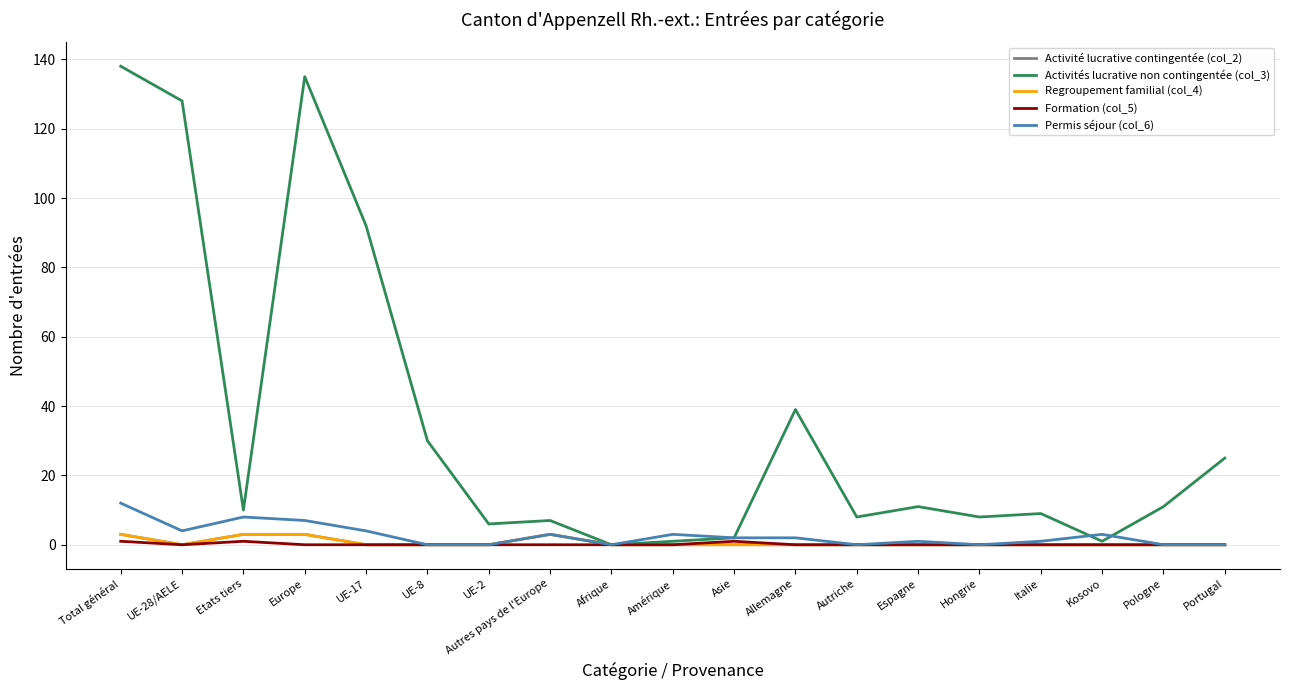

Reading left to right, transcribe all the data shown in this chart.

Activité lucrative contingentée (col_2): Total général=3	UE-28/AELE=0	Etats tiers=3	Europe=3	UE-17=0	UE-8=0	UE-2=0	Autres pays de l'Europe=3	Afrique=0	Amérique=0	Asie=0	Allemagne=0	Autriche=0	Espagne=0	Hongrie=0	Italie=0	Kosovo=0	Pologne=0	Portugal=0
Activités lucrative non contingentée (col_3): Total général=138	UE-28/AELE=128	Etats tiers=10	Europe=135	UE-17=92	UE-8=30	UE-2=6	Autres pays de l'Europe=7	Afrique=0	Amérique=1	Asie=2	Allemagne=39	Autriche=8	Espagne=11	Hongrie=8	Italie=9	Kosovo=1	Pologne=11	Portugal=25
Regroupement familial (col_4): Total général=3	UE-28/AELE=0	Etats tiers=3	Europe=3	UE-17=0	UE-8=0	UE-2=0	Autres pays de l'Europe=3	Afrique=0	Amérique=0	Asie=0	Allemagne=0	Autriche=0	Espagne=0	Hongrie=0	Italie=0	Kosovo=0	Pologne=0	Portugal=0
Formation (col_5): Total général=1	UE-28/AELE=0	Etats tiers=1	Europe=0	UE-17=0	UE-8=0	UE-2=0	Autres pays de l'Europe=0	Afrique=0	Amérique=0	Asie=1	Allemagne=0	Autriche=0	Espagne=0	Hongrie=0	Italie=0	Kosovo=0	Pologne=0	Portugal=0
Permis séjour (col_6): Total général=12	UE-28/AELE=4	Etats tiers=8	Europe=7	UE-17=4	UE-8=0	UE-2=0	Autres pays de l'Europe=3	Afrique=0	Amérique=3	Asie=2	Allemagne=2	Autriche=0	Espagne=1	Hongrie=0	Italie=1	Kosovo=3	Pologne=0	Portugal=0